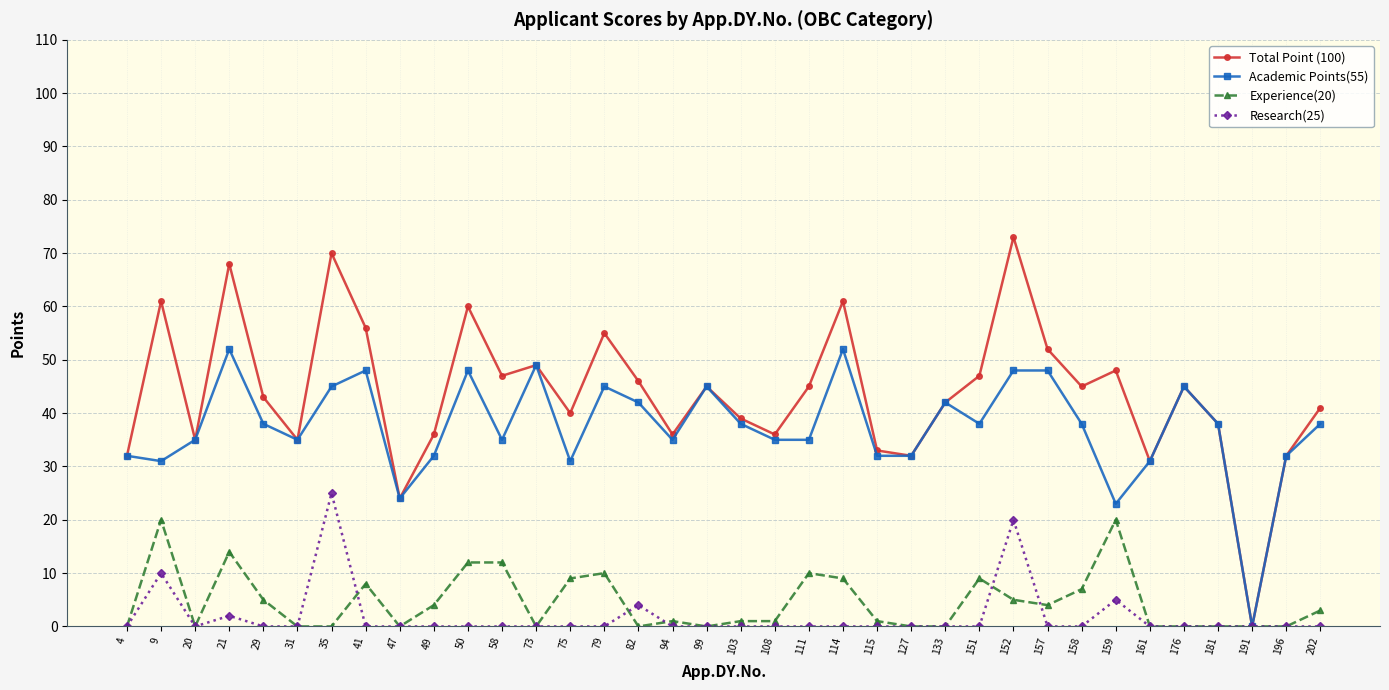

List the series in order of their peak value, highest first.

Total Point (100), Academic Points(55), Research(25), Experience(20)